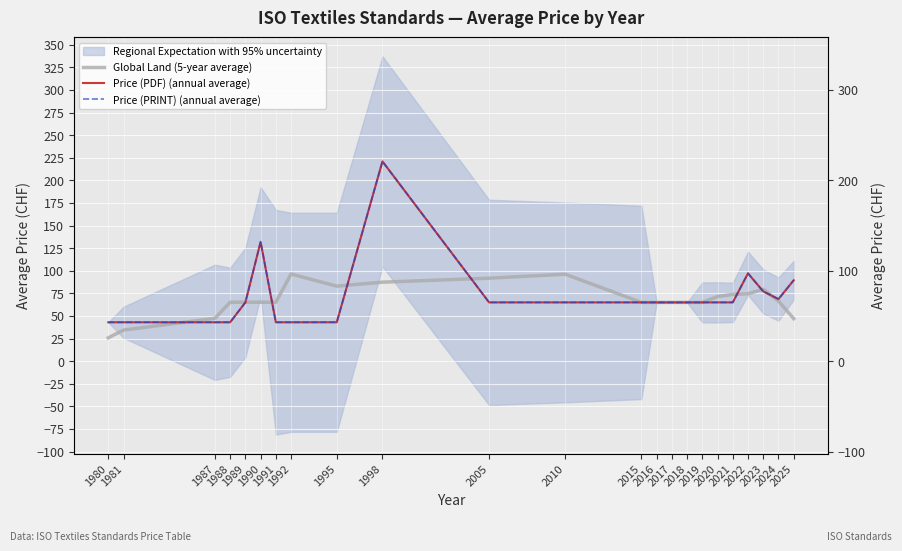

At which label does Price (PRINT) (annual average) first exceed 65?

1990